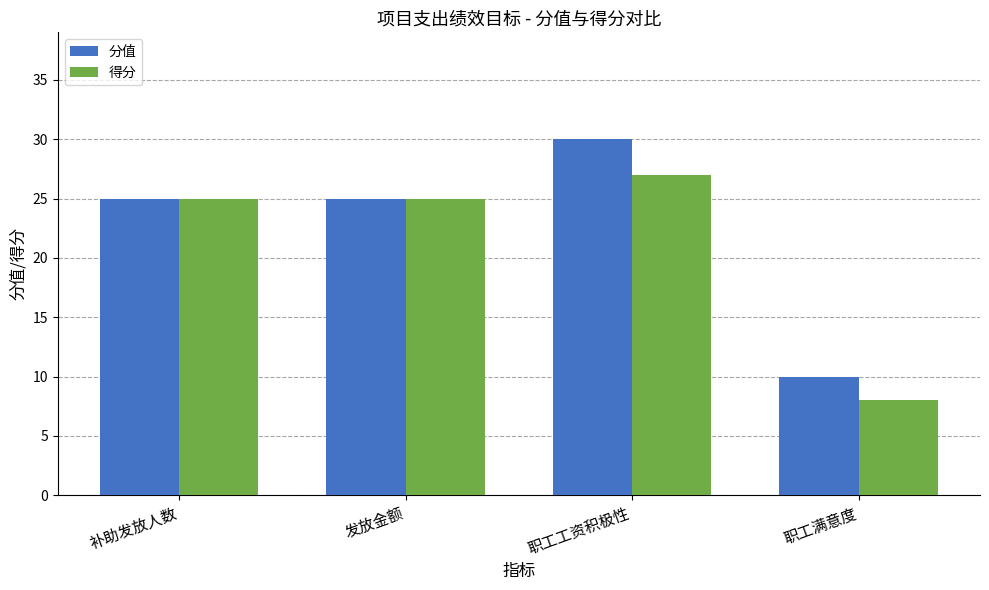

What is the maximum value for 得分?

27